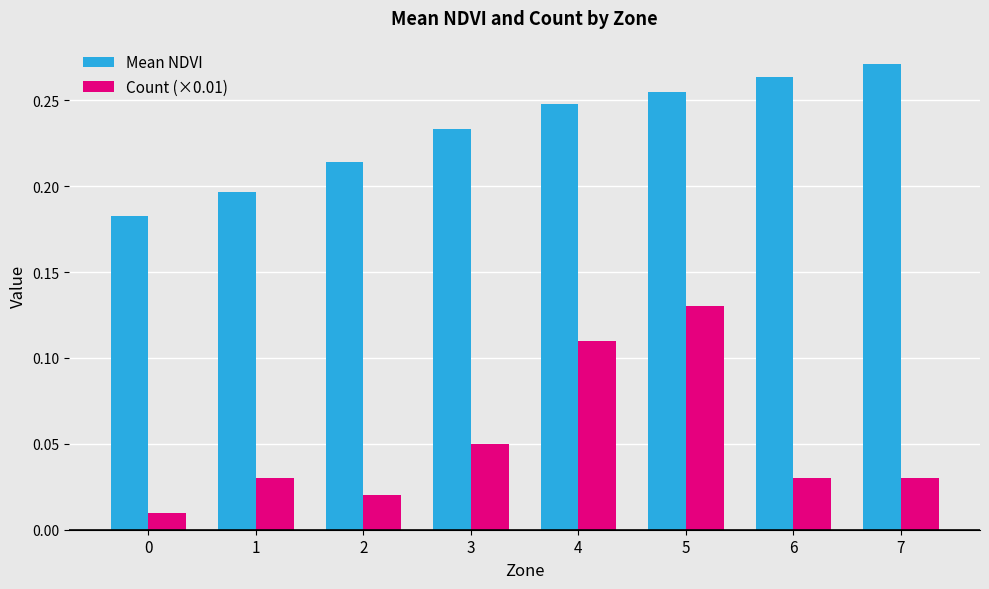

The Mean NDVI series shows 0.4 at 7. True or false?

False